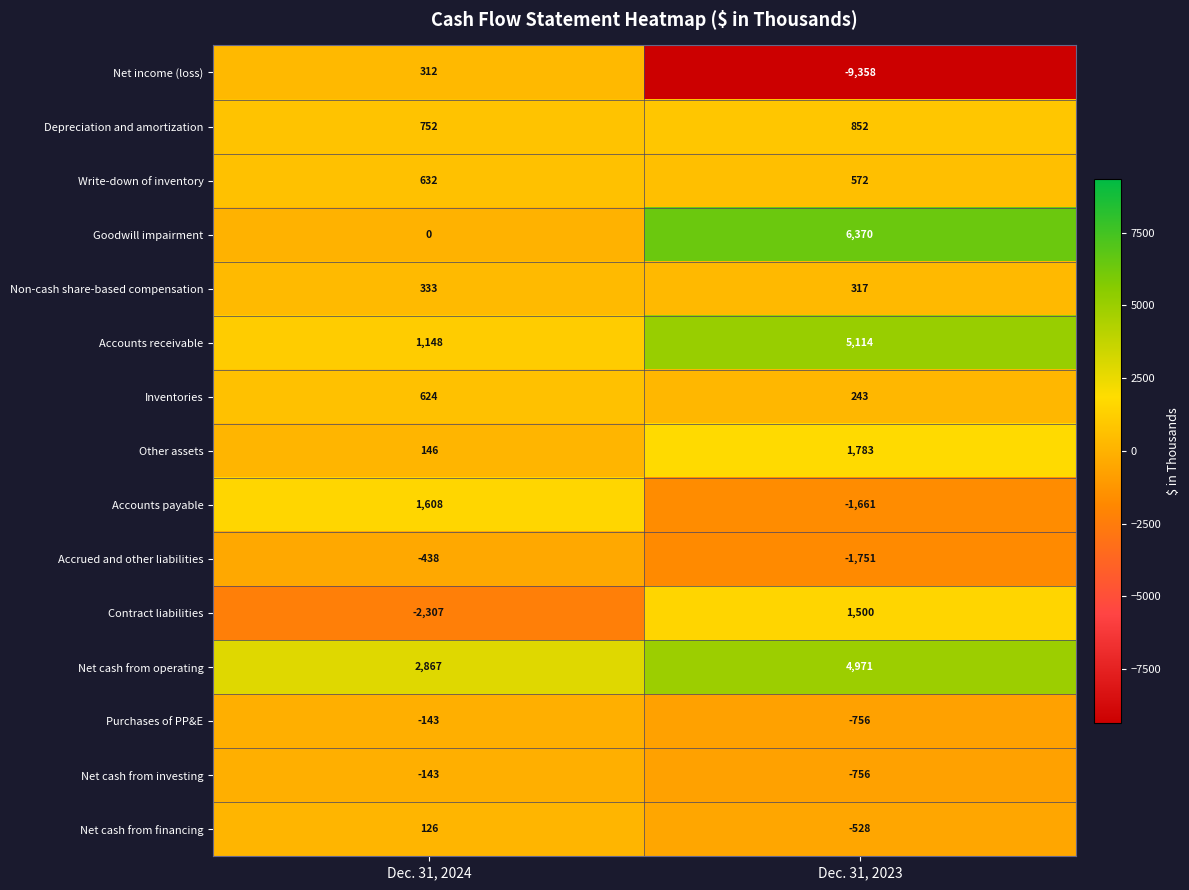

What is the average value of the Accounts receivable series?

3131